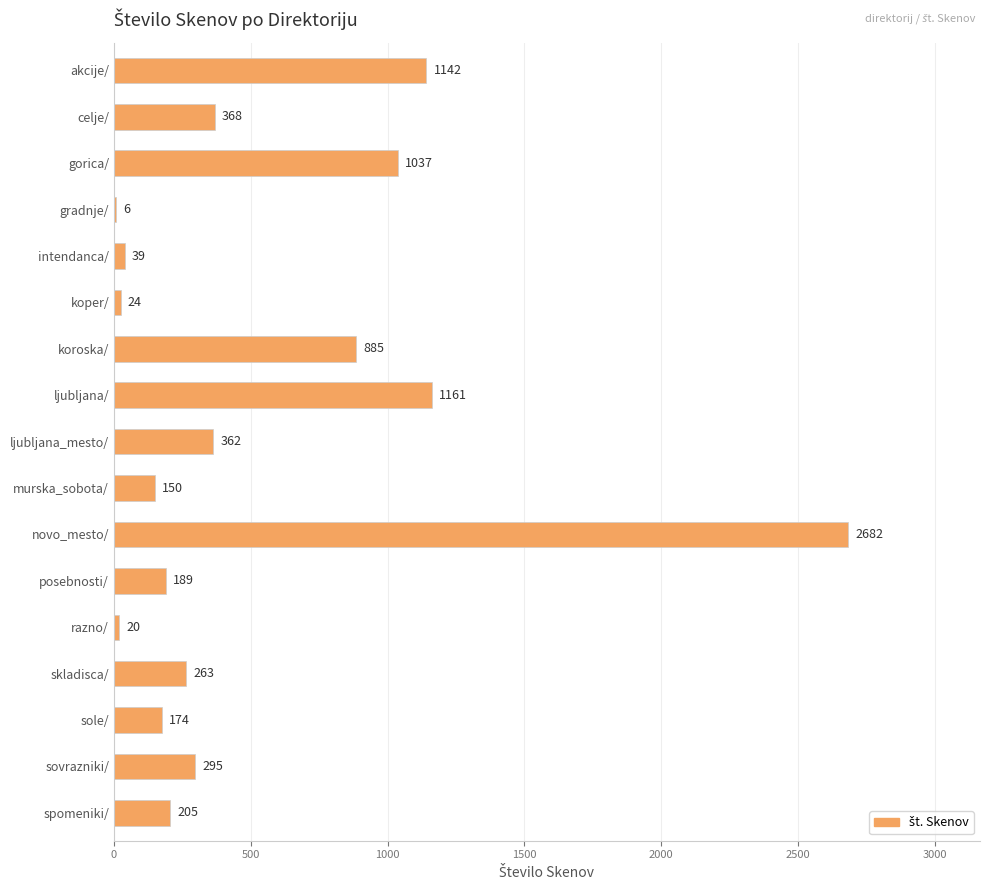

What is the change in value from akcije/ to razno/?

-1122